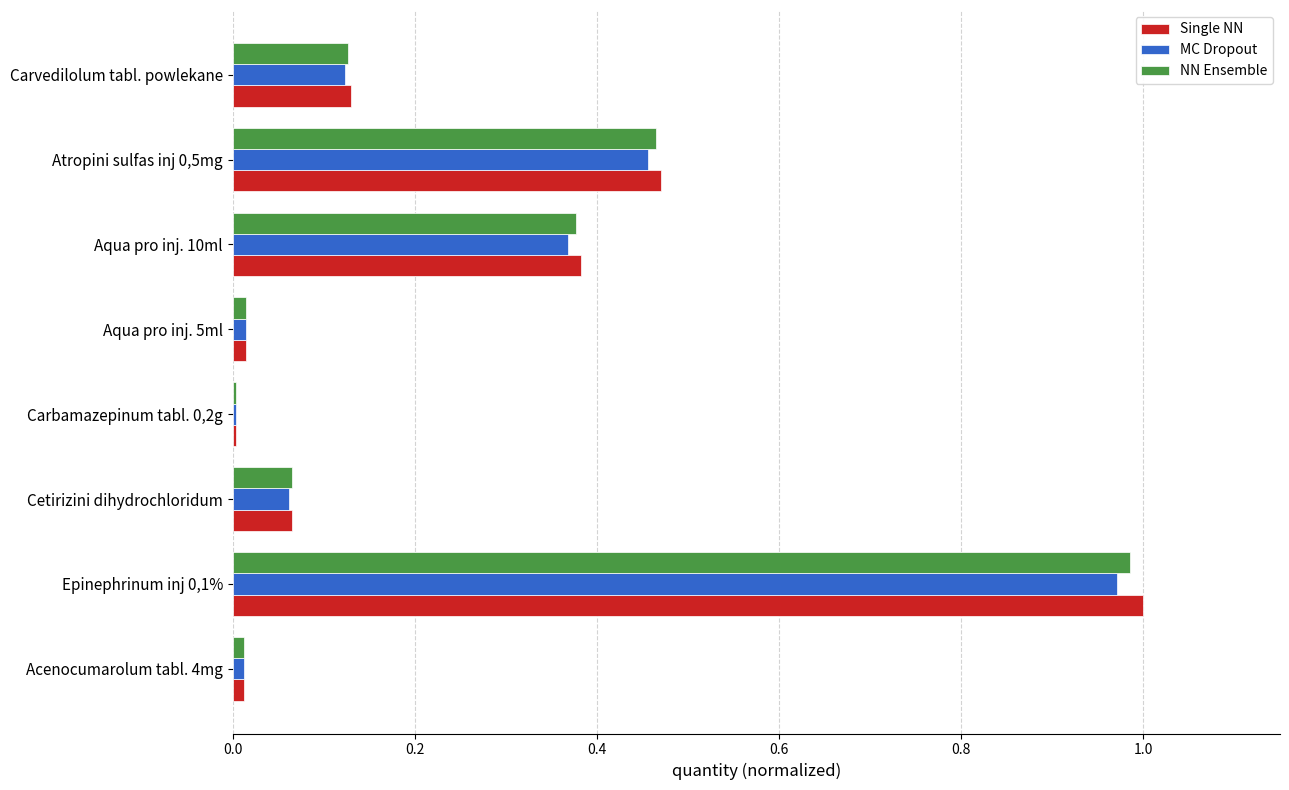

What is the sum of all Single NN values?

2.1